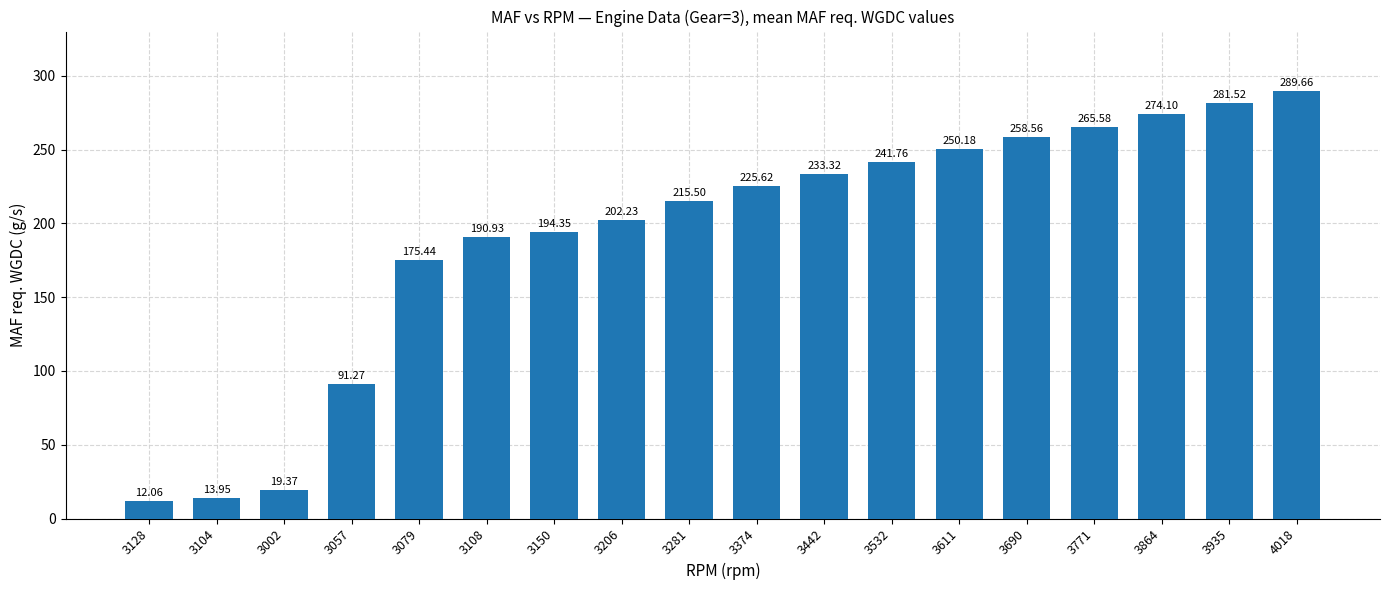

How many bars are there in total?

18